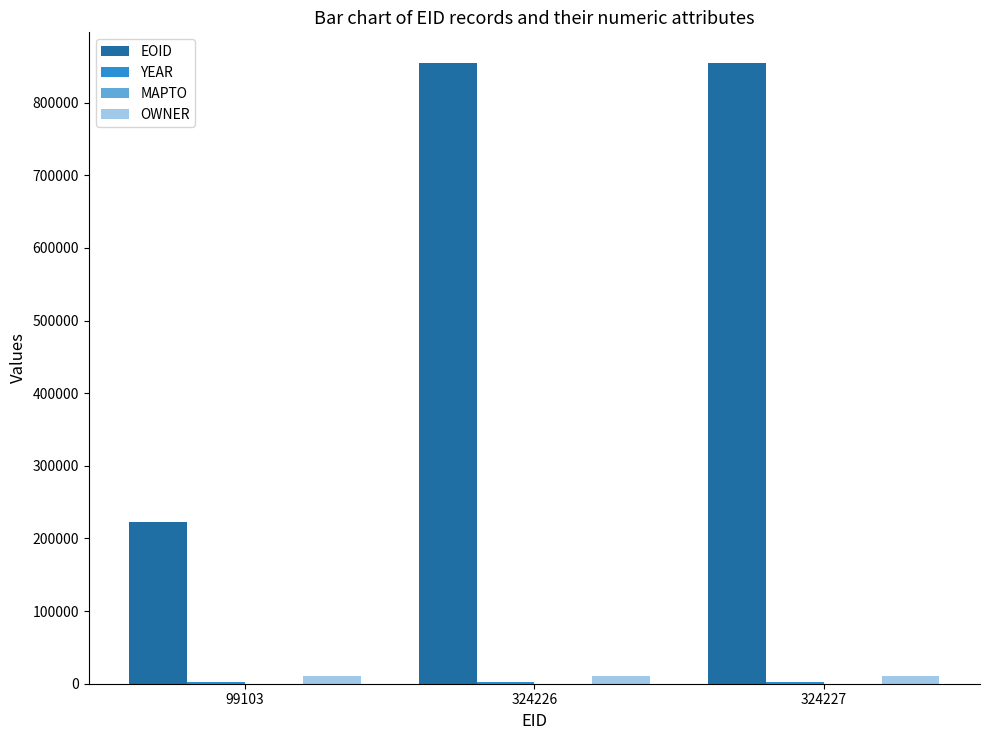

Which series has the largest total across all categories?

EOID